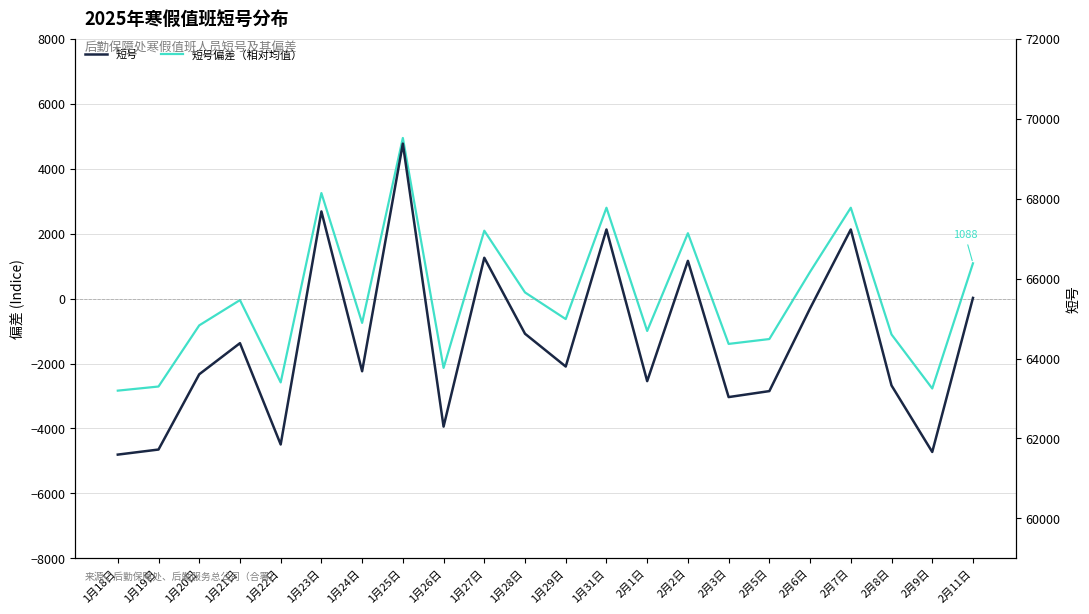

At 1月20日, list the series in order from largest to smallest.

短号, 短号偏差（相对均值）